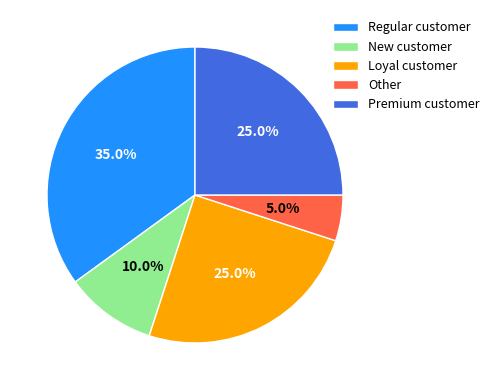

Does Other represent more than half of the total?

No